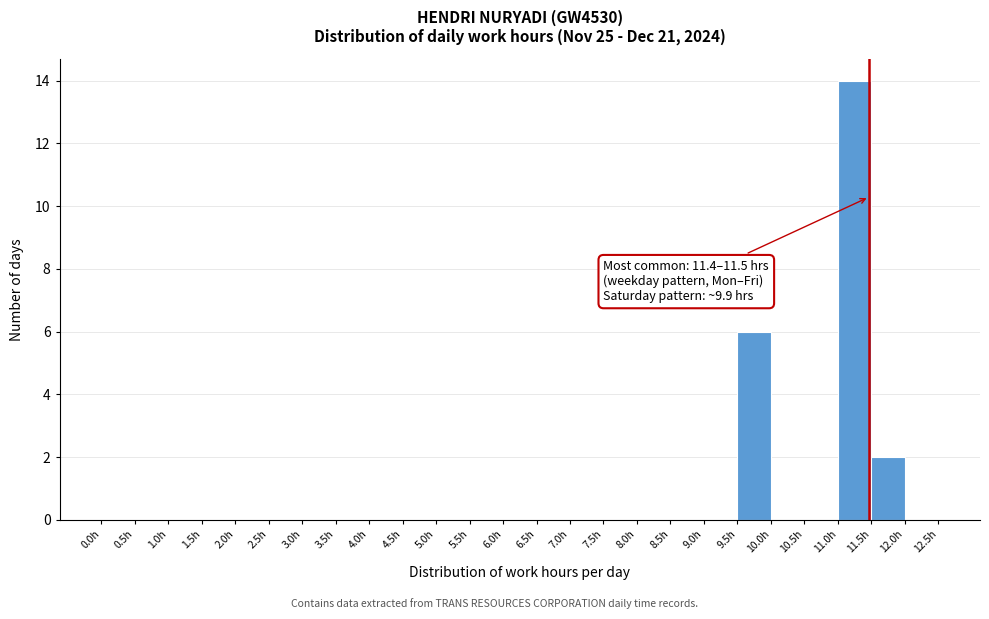

Which range on the x-axis has the tallest bar?

11.0 to 11.5